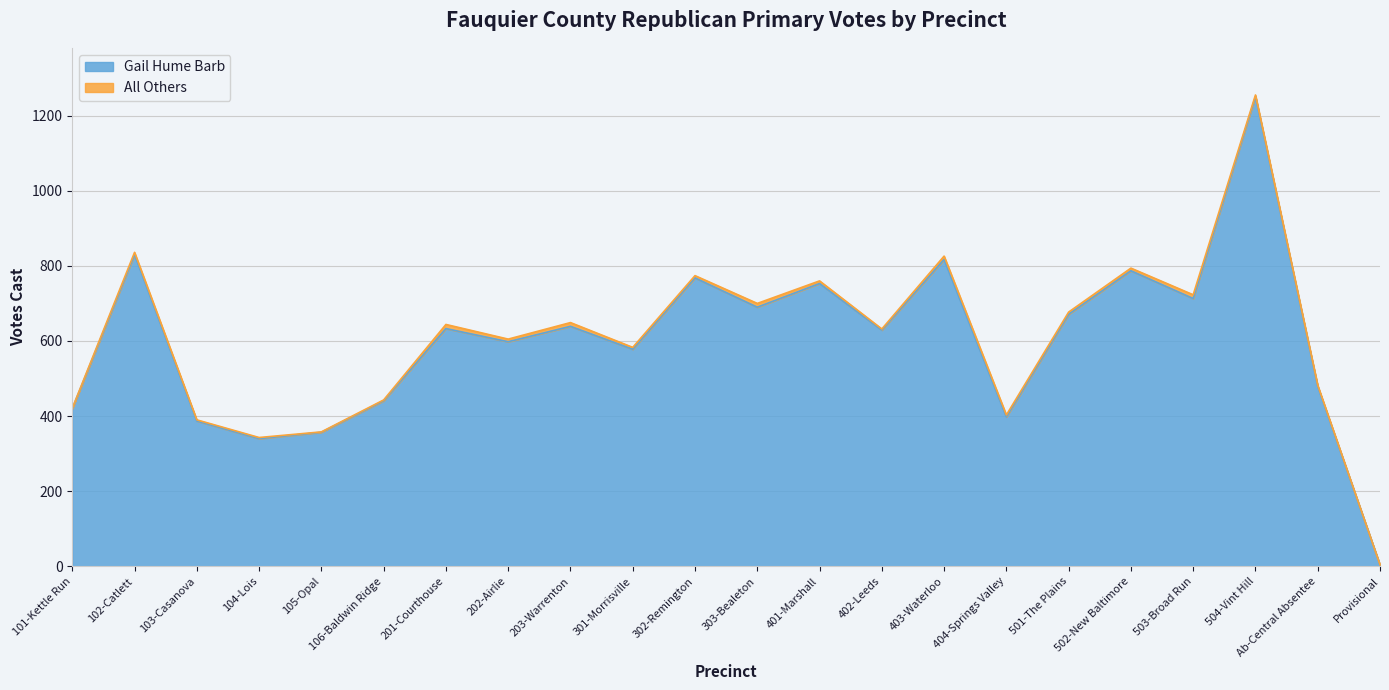

True or false: the data shows 387 at 103-Casanova.

True